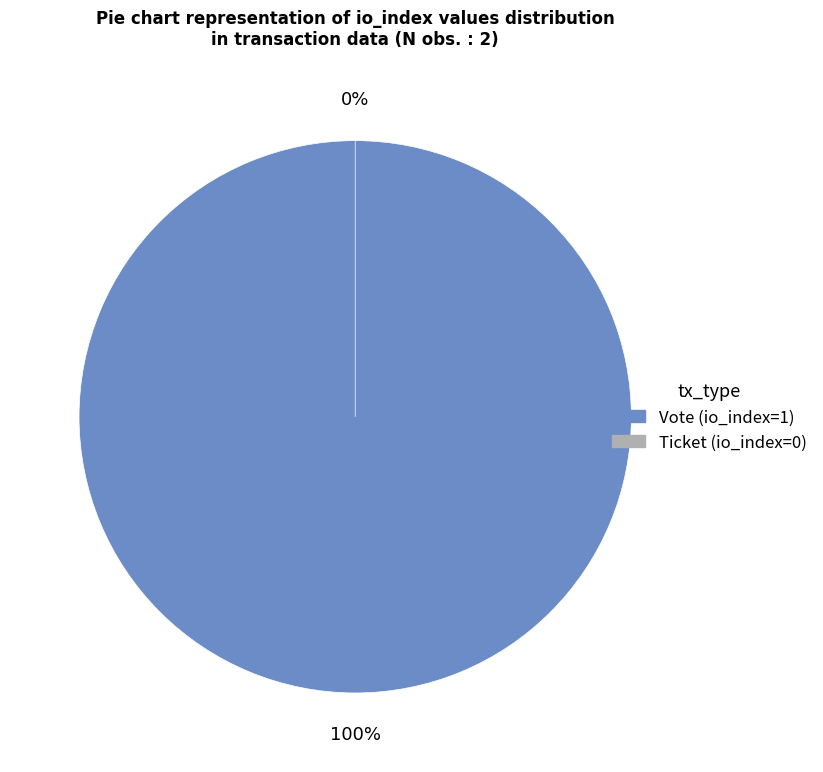

The Ticket (io_index=0) slice represents 1% of the pie. True or false?

False